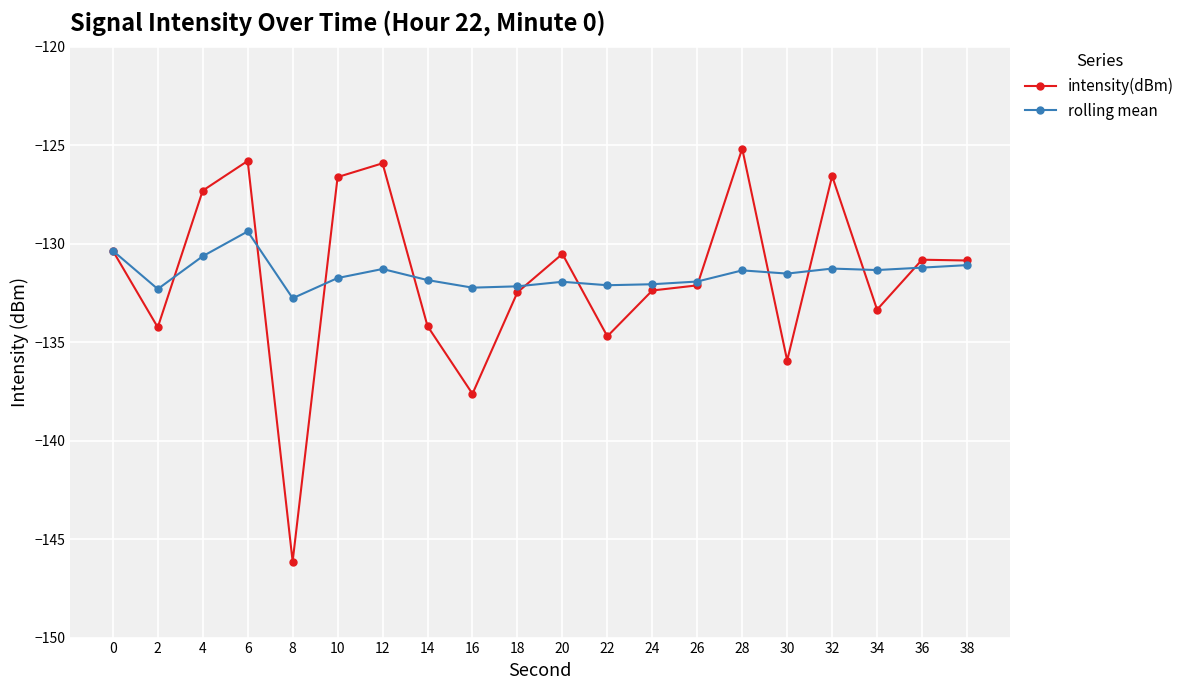

Where is the first local minimum for intensity(dBm)?

2